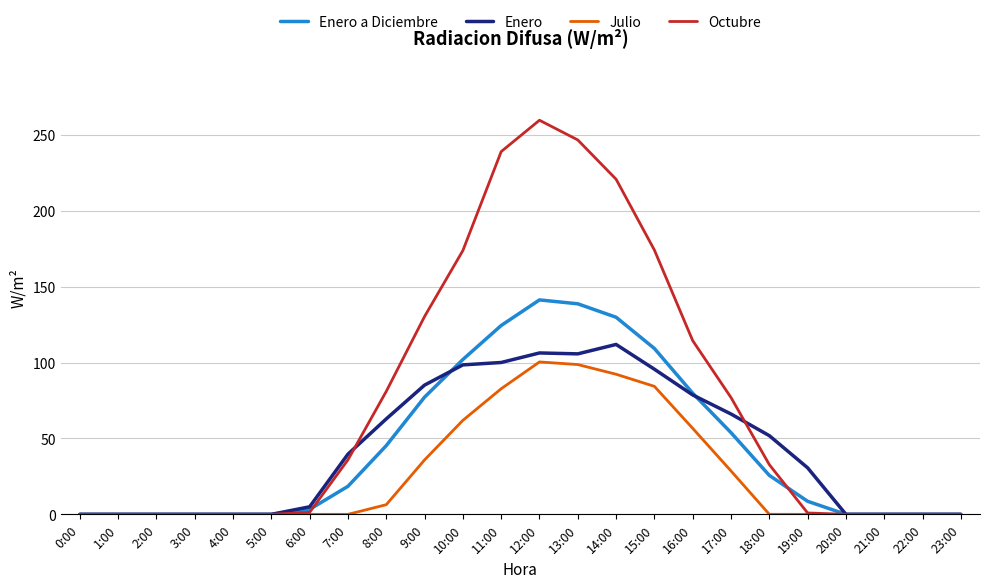

Is the value of Octubre at 13:00 greater than the value of Julio at 12:00?

Yes